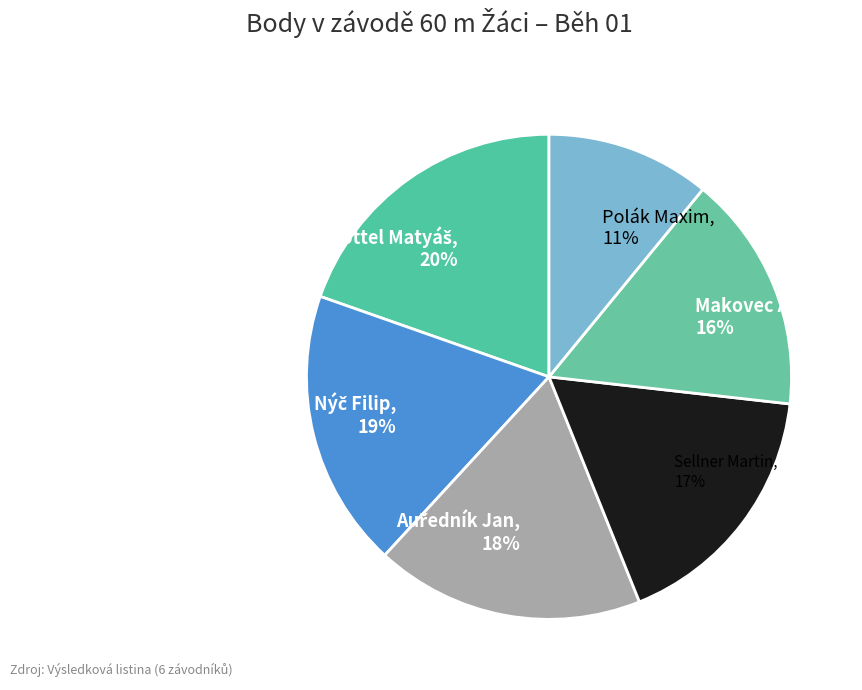

Do Polák Maxim and Sellner Martin together represent more than half of the pie?

No